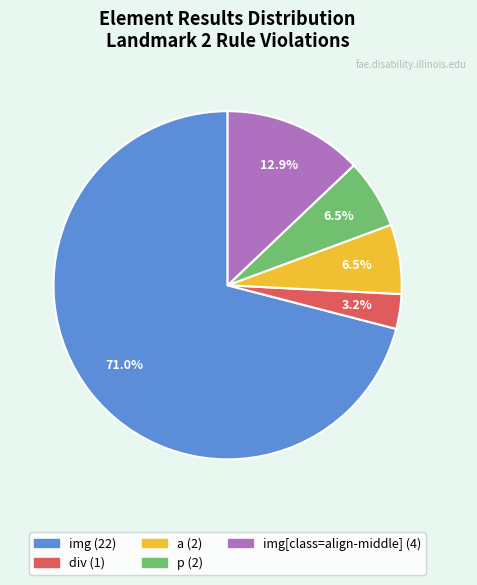

Is there any slice that represents more than half of the pie?

Yes